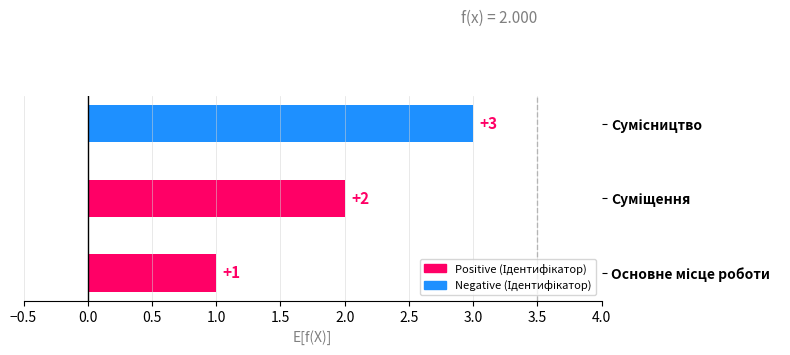

What is the greatest value displayed?

3